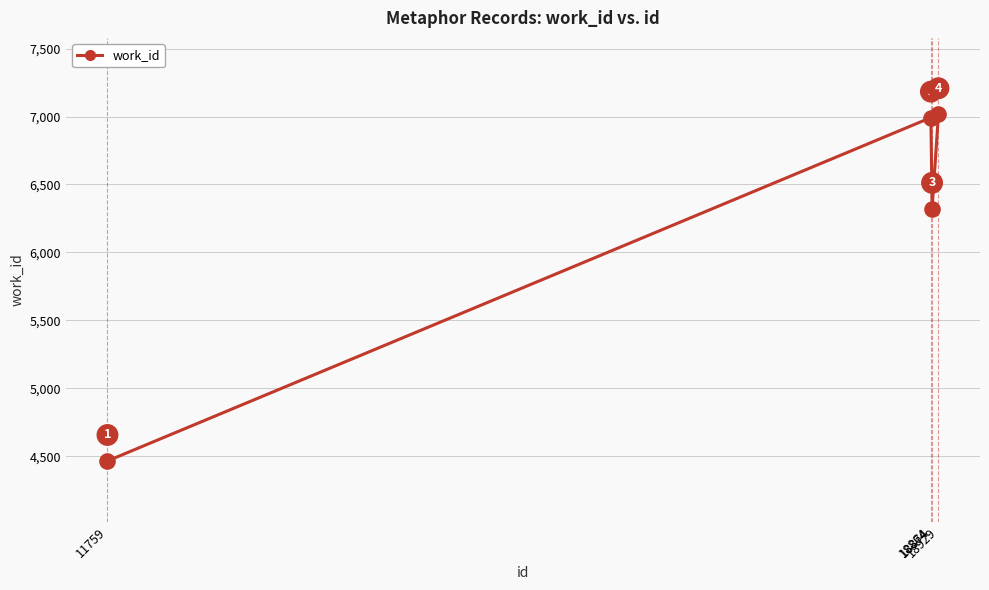

Approximately how many times larger is the value at 18864 compared to 11759?

1.6